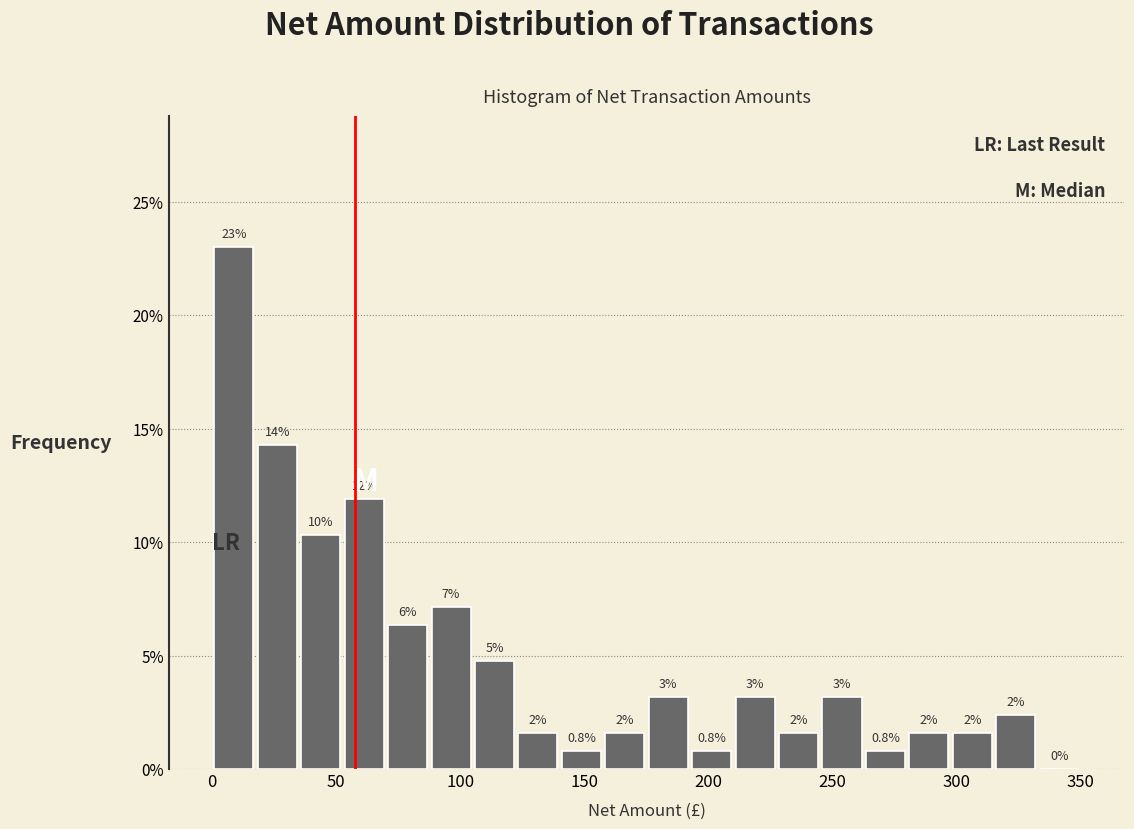

Read against the x-axis, roughly where is the centre of the tallest bar?

10